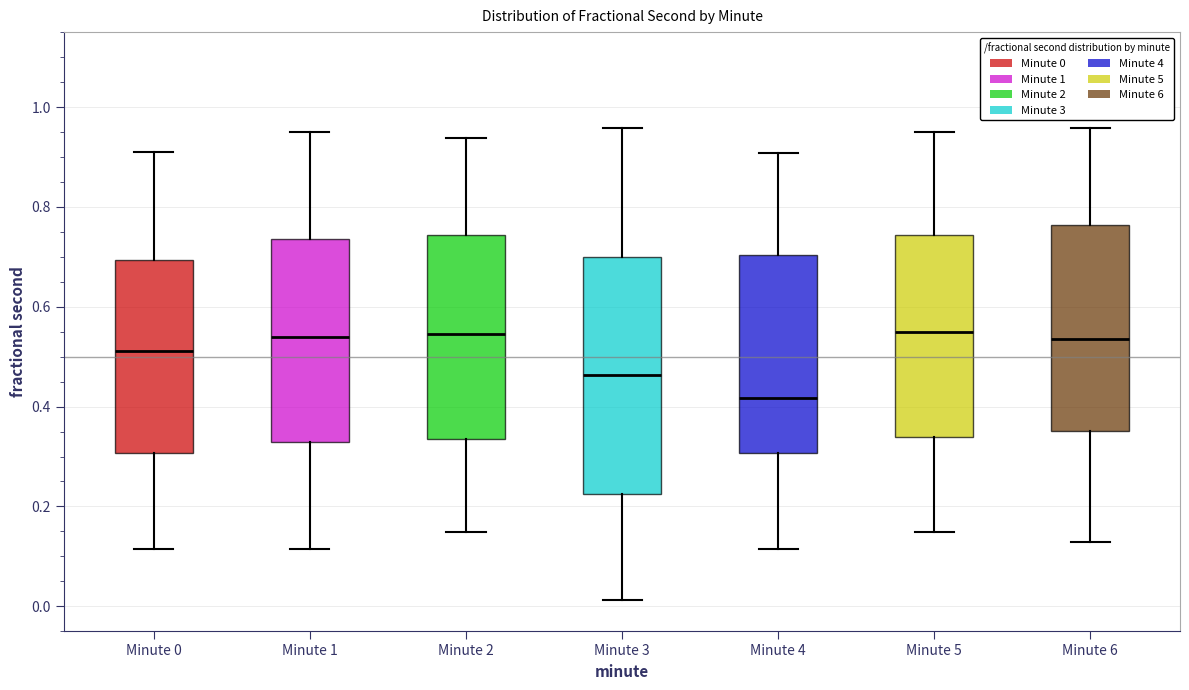

Which box is the tallest, from its lower edge to its upper edge?

Minute 3